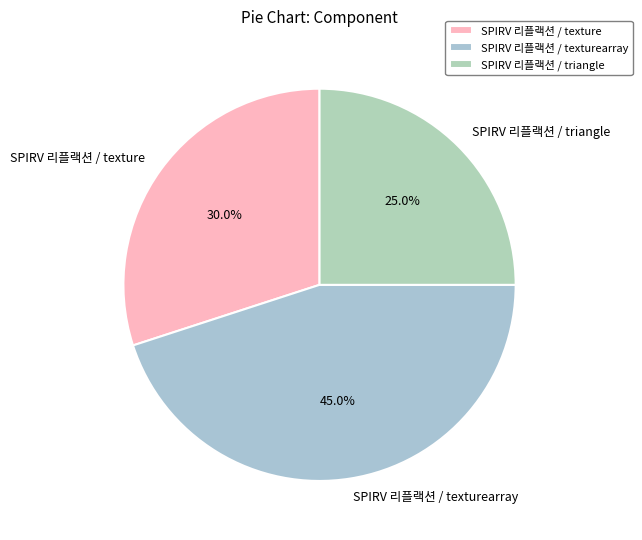

Rank the categories by value from lowest to highest.

SPIRV 리플랙션 / triangle, SPIRV 리플랙션 / texture, SPIRV 리플랙션 / texturearray